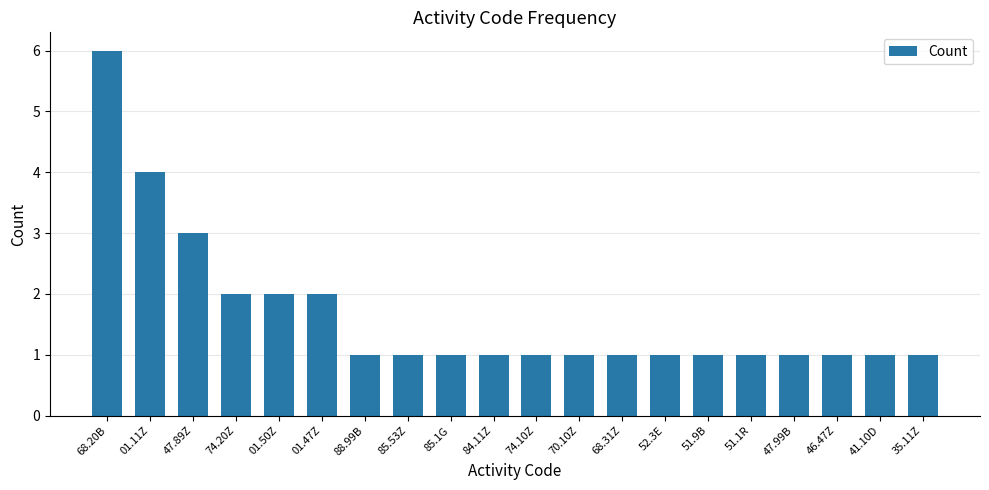

What is the smallest value displayed?

1